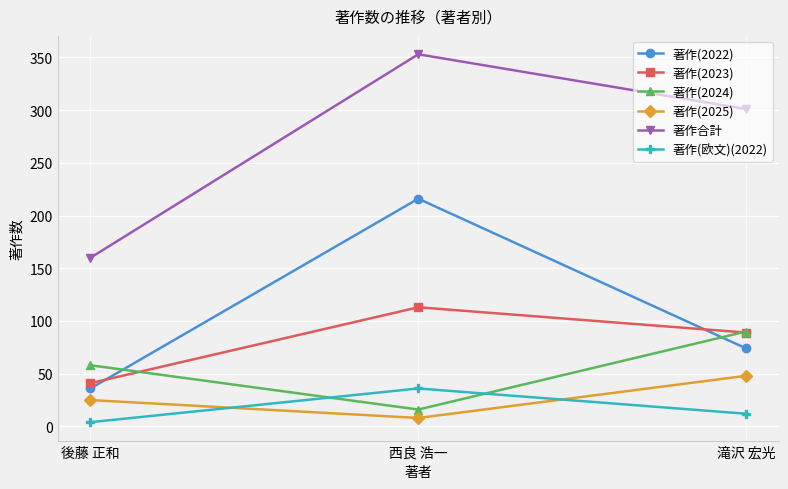

Which category has the lowest value across all series?

後藤 正和